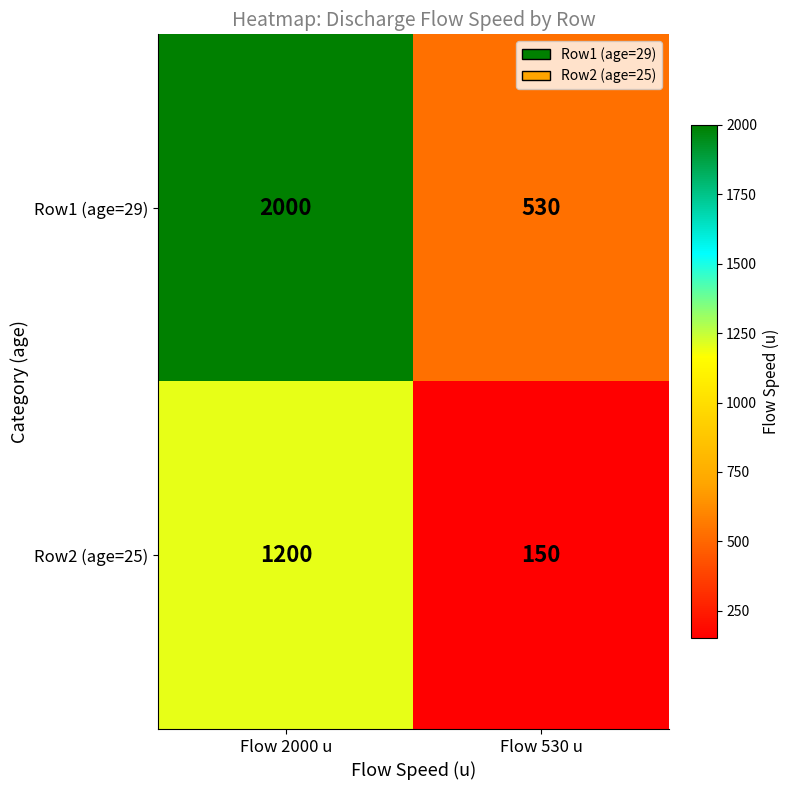

What is the difference between the highest and lowest values at Flow 530 u?

380